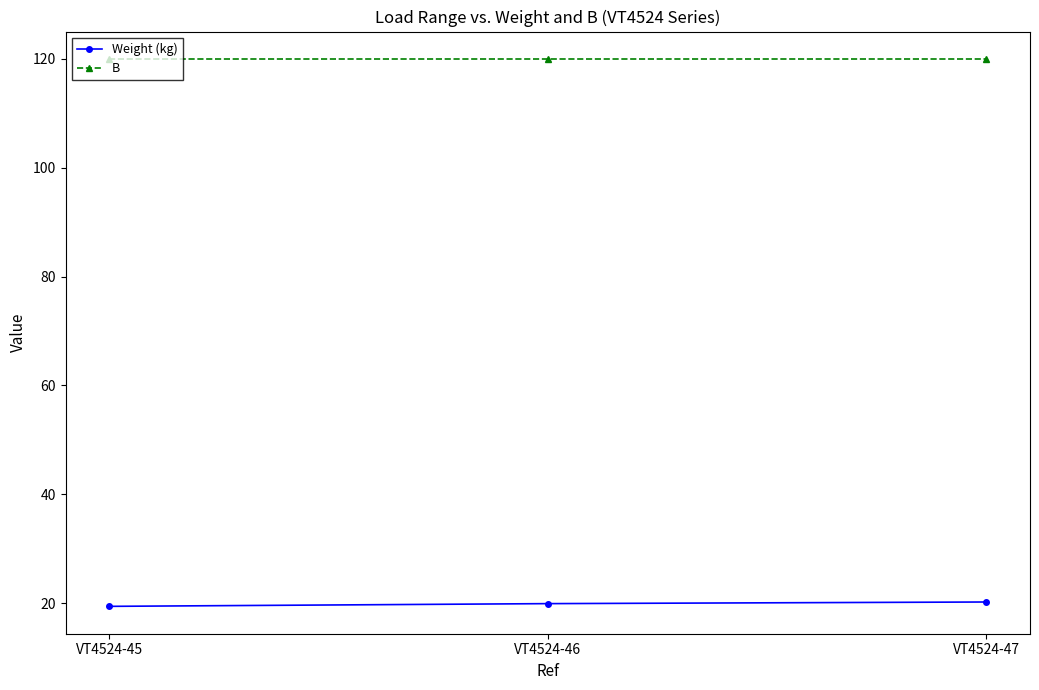

What is the greatest value displayed?

120.0